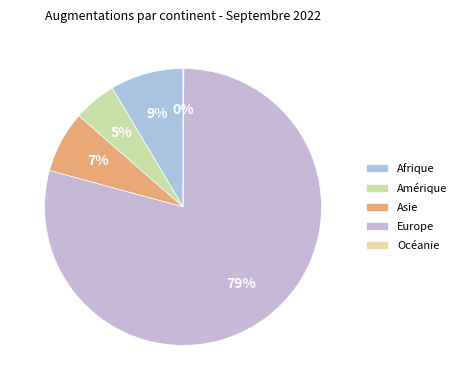

What portion of the pie excludes Océanie?

99.9%